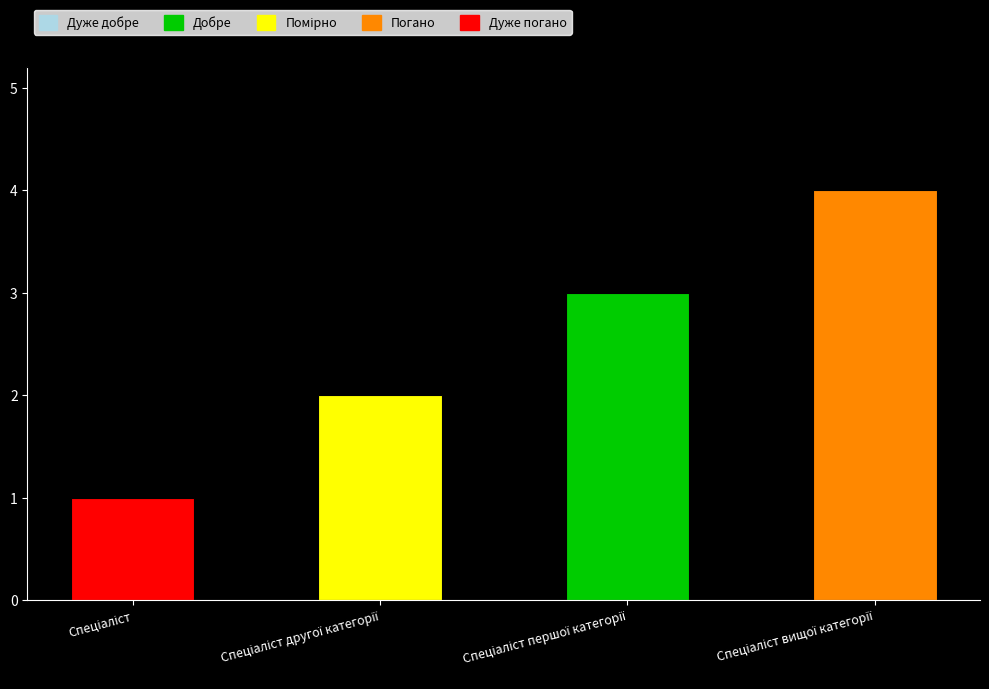

What is the sum of all values?

10